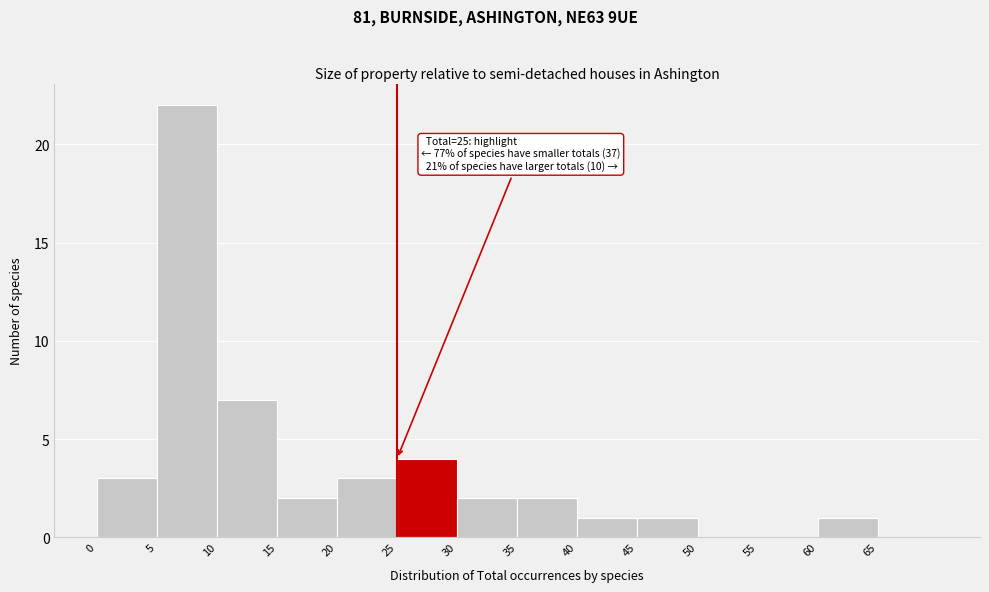

Over which range of the x-axis is the bar tallest?

5 to 10